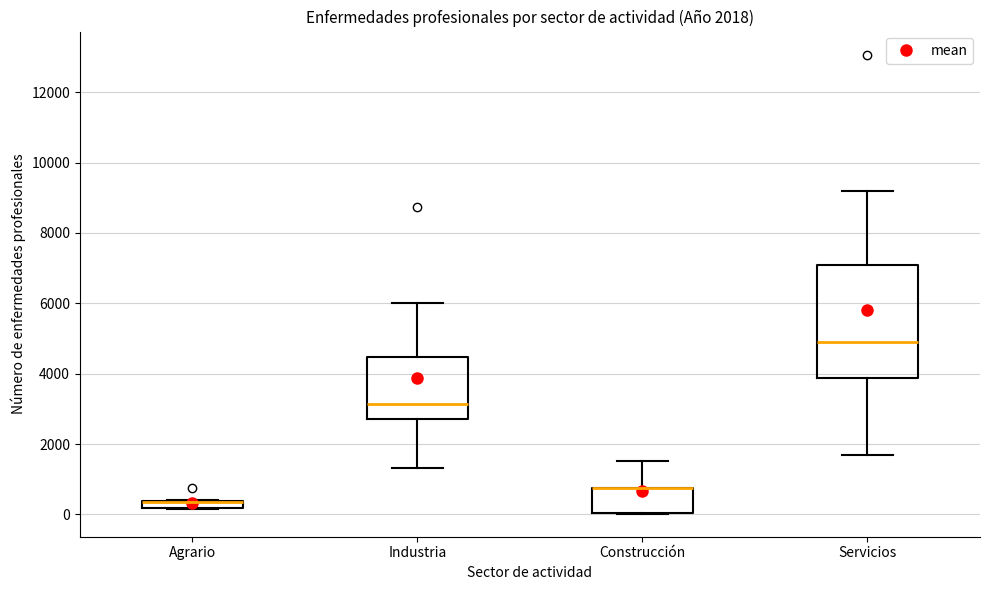

Which box is the tallest, from its lower edge to its upper edge?

Servicios